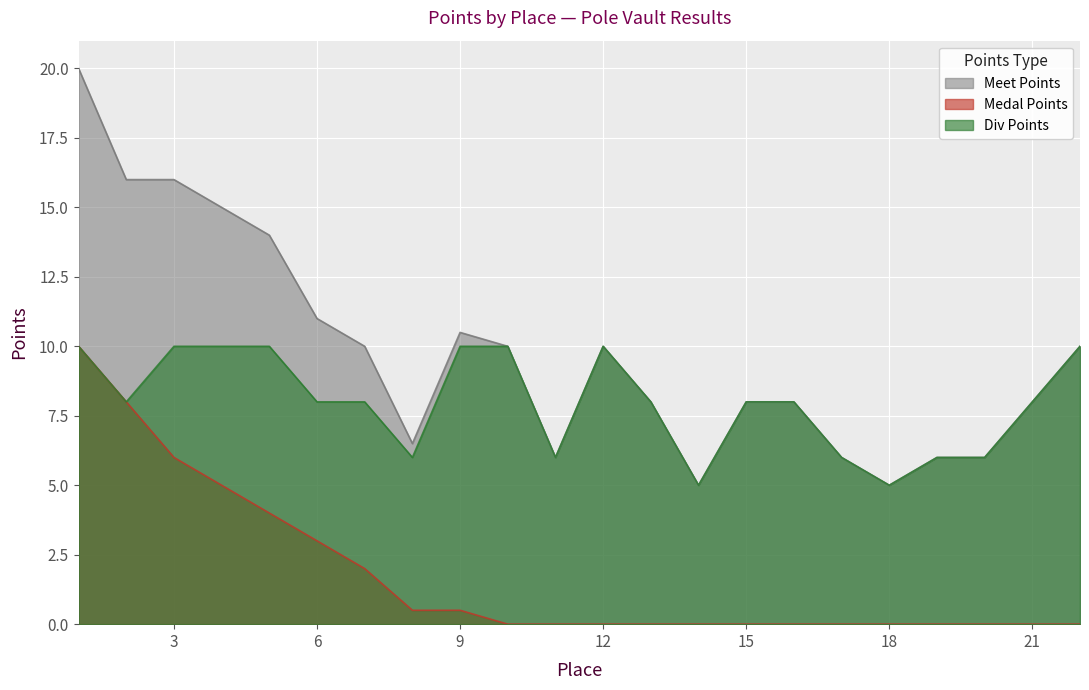

Which has a higher value, 17 or 1?

1